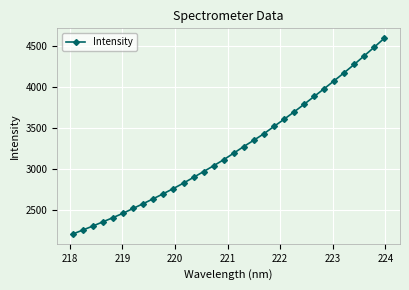

What is the average value?

3242.2